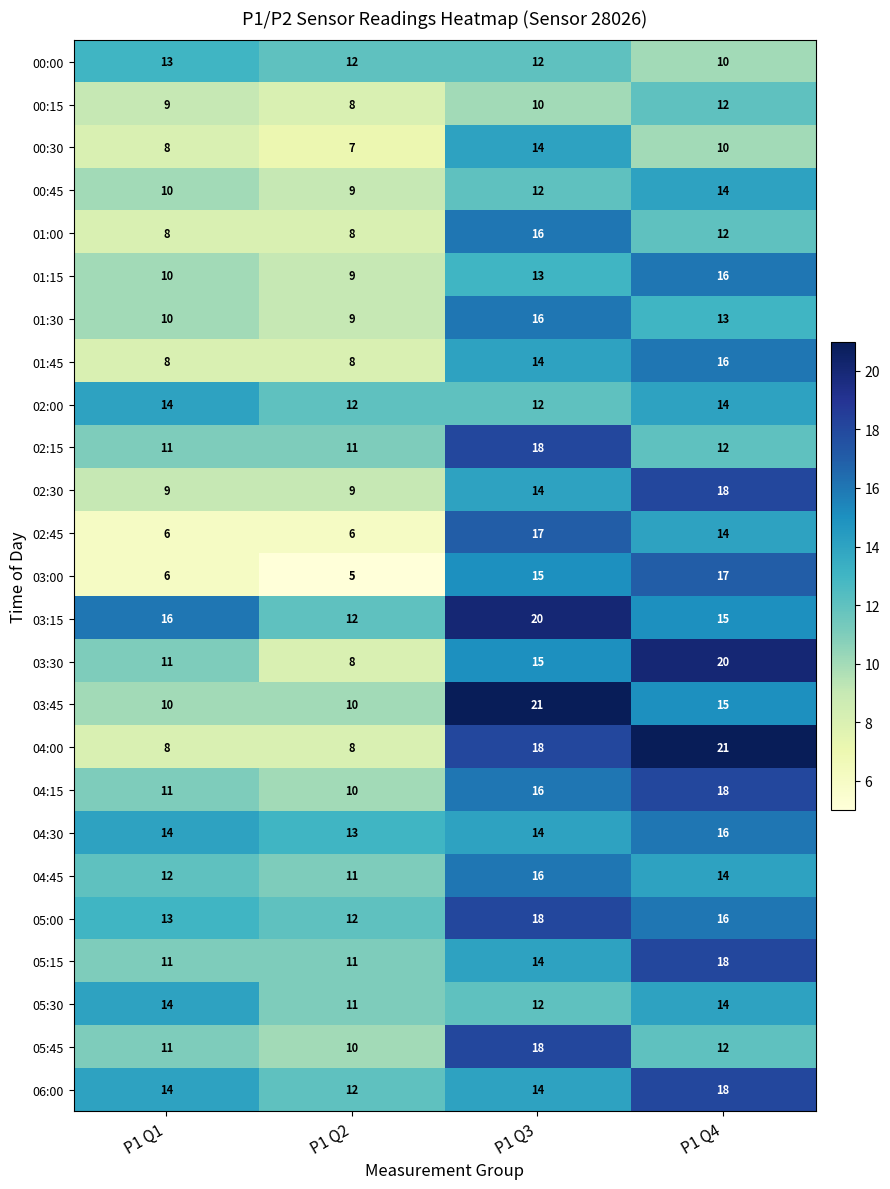

What is the average value of the 00:30 series?

10